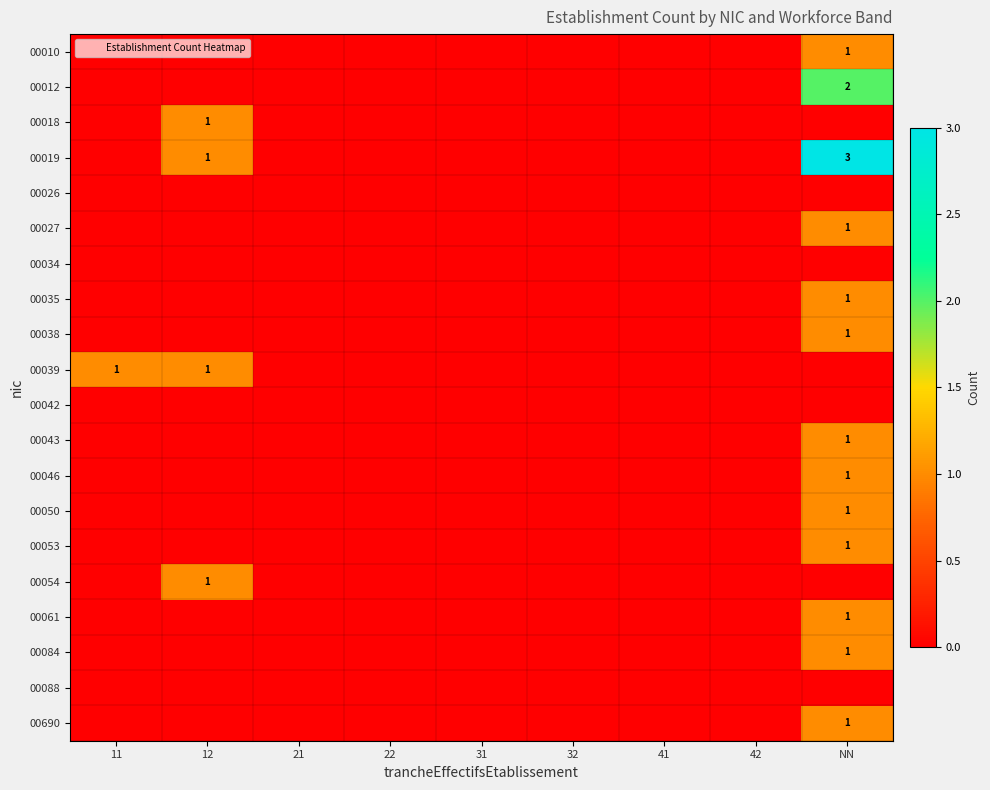

What is the difference between the second highest and minimum values in the 00039 series?

1